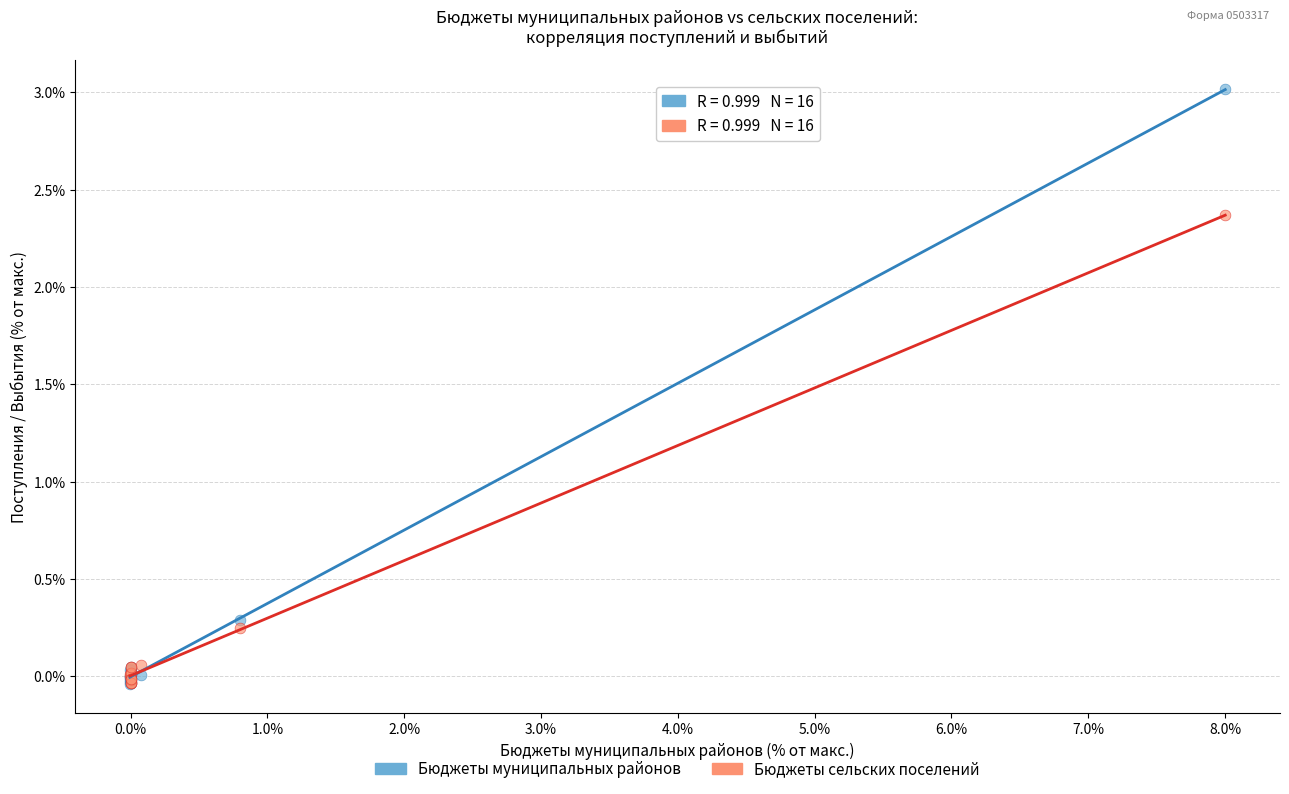

What are all the series names shown in the legend?

Бюджеты муниципальных районов, Бюджеты сельских поселений